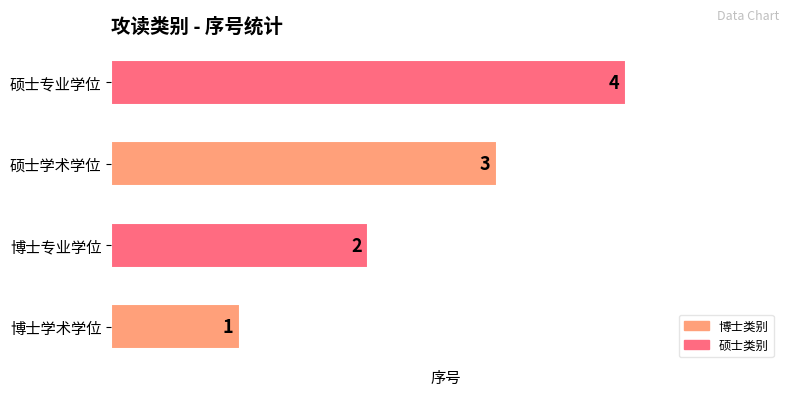

Rank the categories by value from lowest to highest.

博士学术学位, 博士专业学位, 硕士学术学位, 硕士专业学位